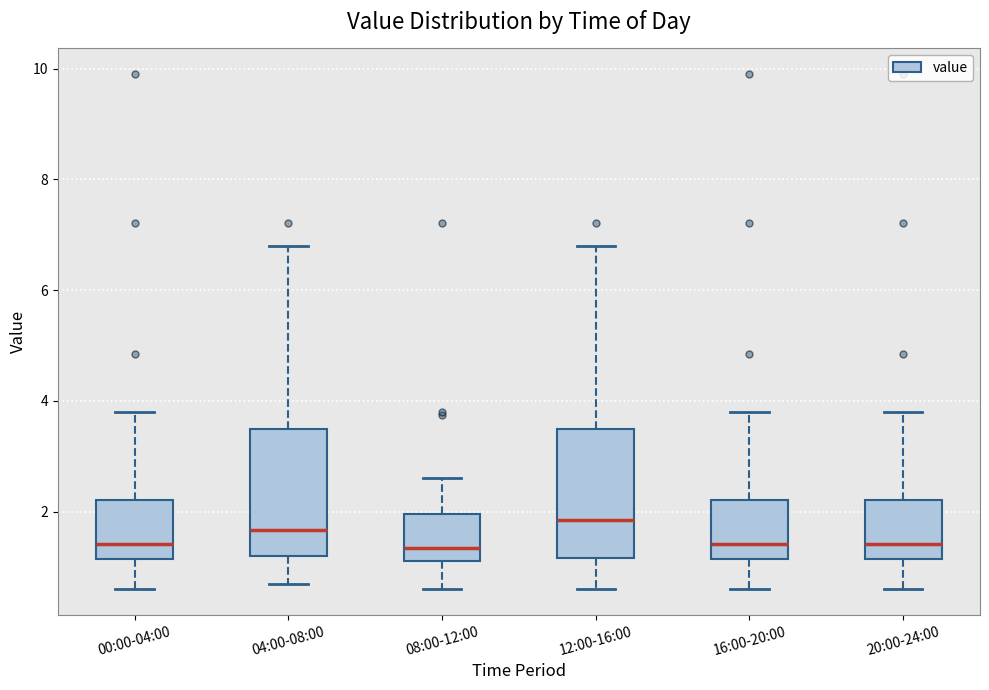

Reading left to right, read every box against the y-axis: the position of its median line, the range the box covers, and the ends of its whiskers. The values are not printed on the chart, so give them approximately, as read against the axis.

00:00-04:00: median 1.4, box 1.2 to 2.2, whiskers 0.6 to 3.8
04:00-08:00: median 1.6, box 1.2 to 3.4, whiskers 0.8 to 6.8
08:00-12:00: median 1.4, box 1.2 to 2.0, whiskers 0.6 to 2.6
12:00-16:00: median 1.8, box 1.2 to 3.4, whiskers 0.6 to 6.8
16:00-20:00: median 1.4, box 1.2 to 2.2, whiskers 0.6 to 3.8
20:00-24:00: median 1.4, box 1.2 to 2.2, whiskers 0.6 to 3.8